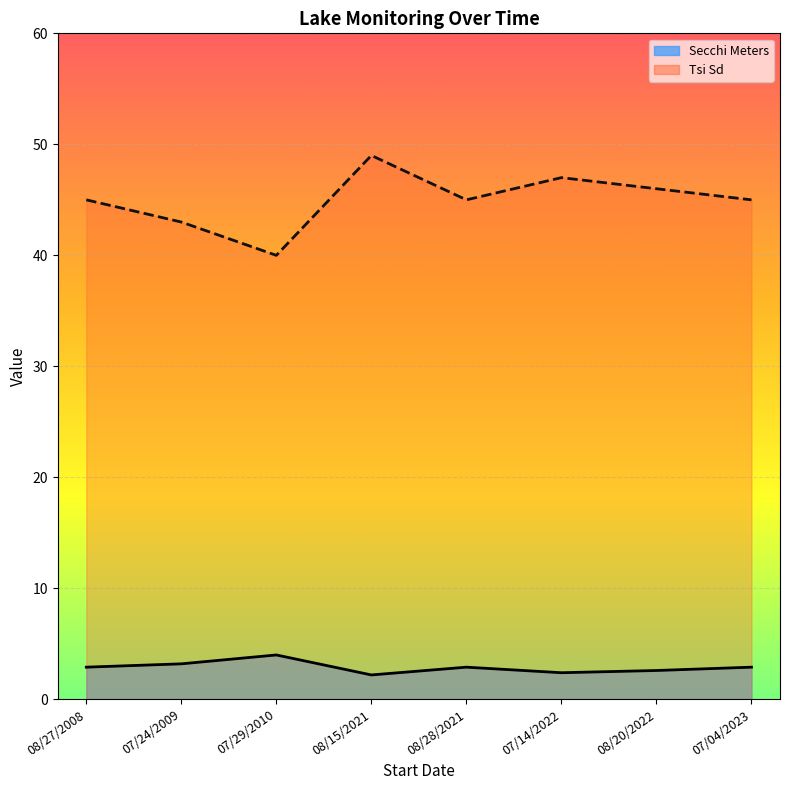

Is the value of Tsi Sd at 08/20/2022 greater than the value of Secchi Meters at 07/14/2022?

Yes